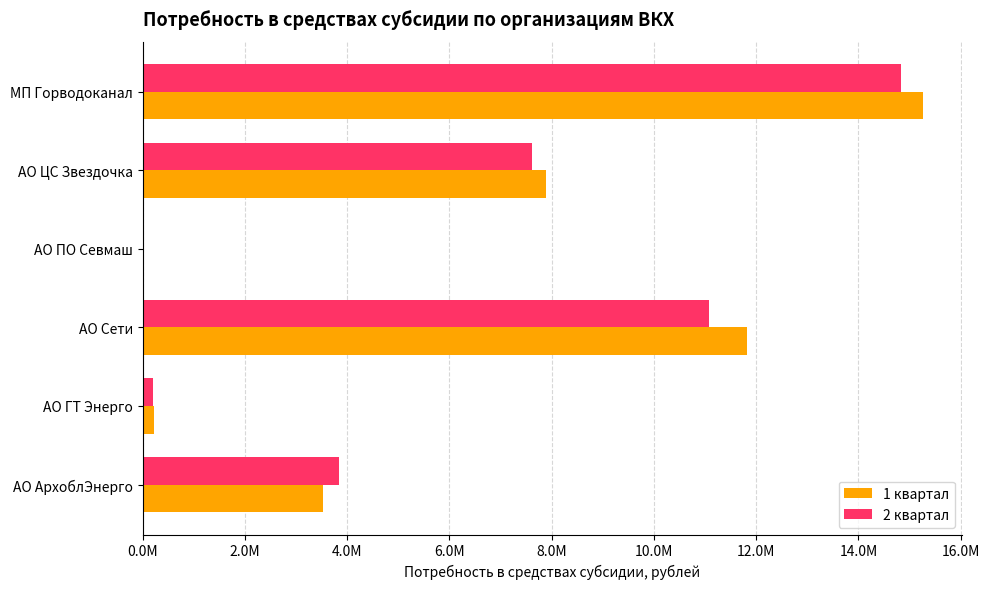

What are all the series names shown in the legend?

1 квартал, 2 квартал